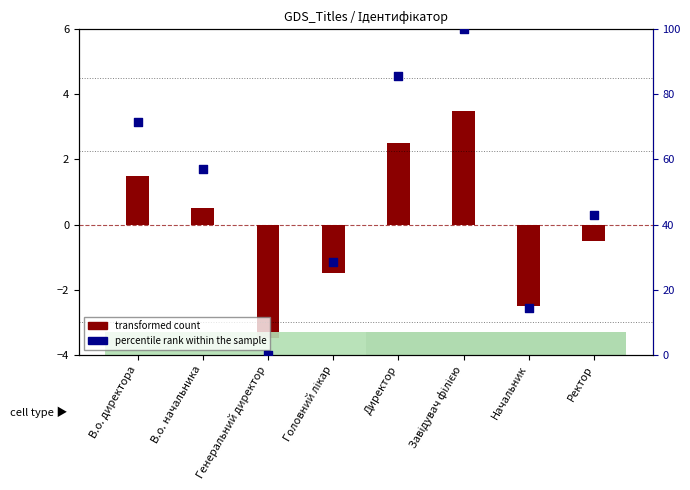

What are all the series names shown in the legend?

transformed count, percentile rank within the sample